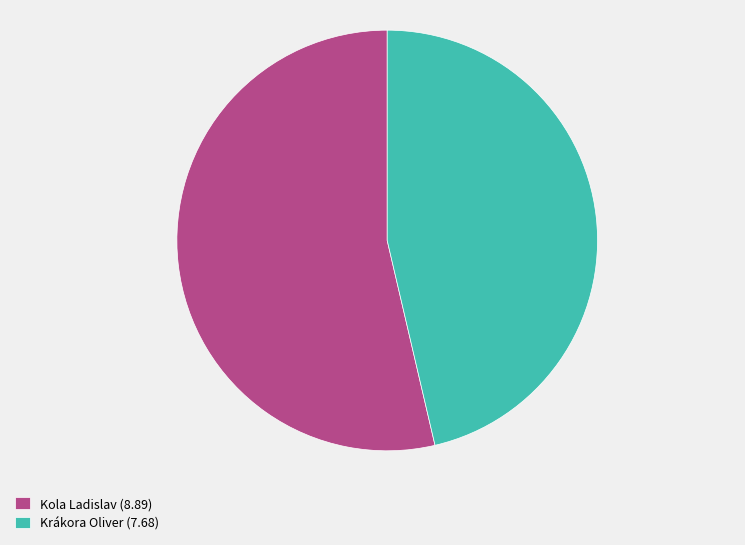

What is the ratio of the value at Kola Ladislav to the value at Krákora Oliver?

1.2